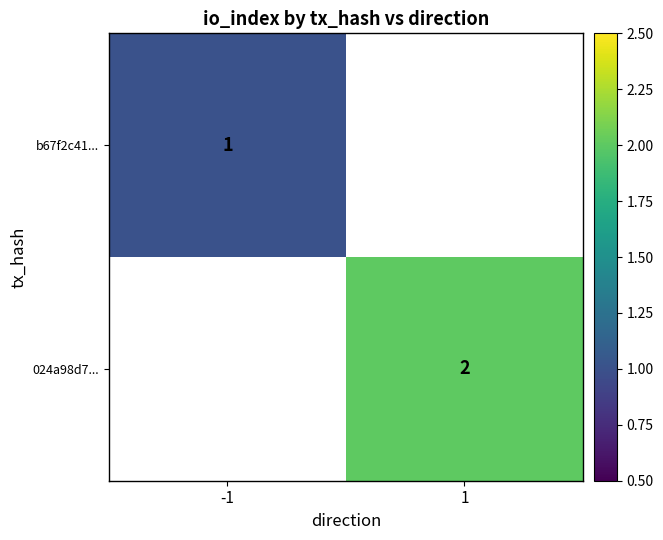

The b67f2c41... series shows 1.7 at -1. True or false?

False